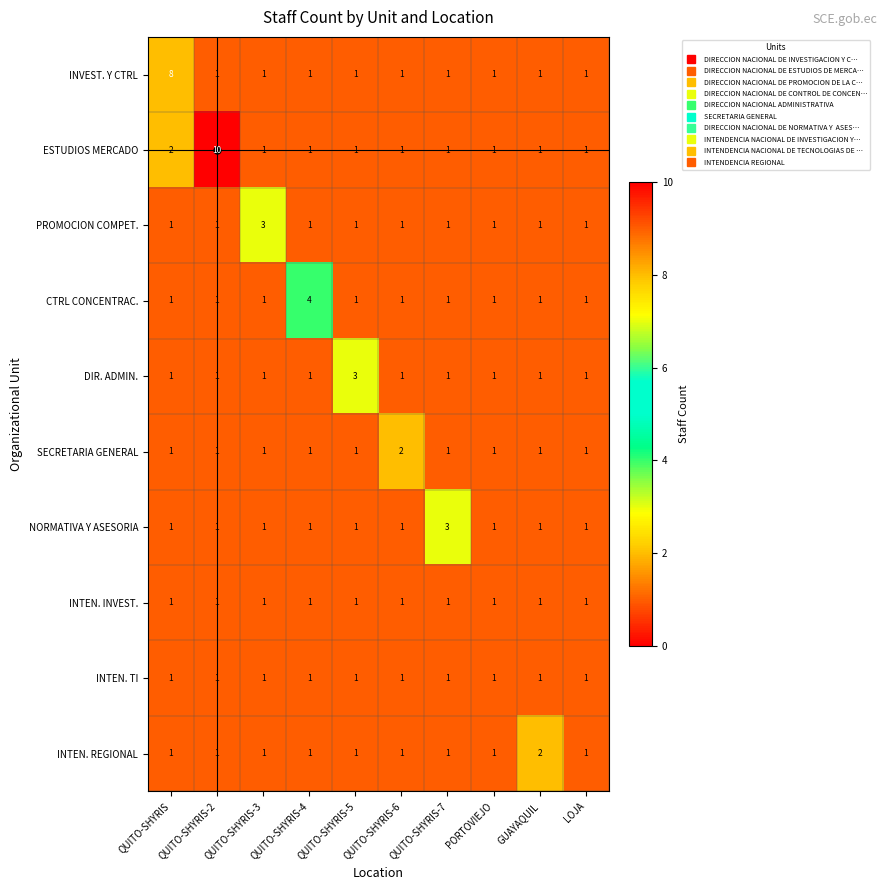

What is the difference between the highest and lowest values at QUITO-SHYRIS-6?

1